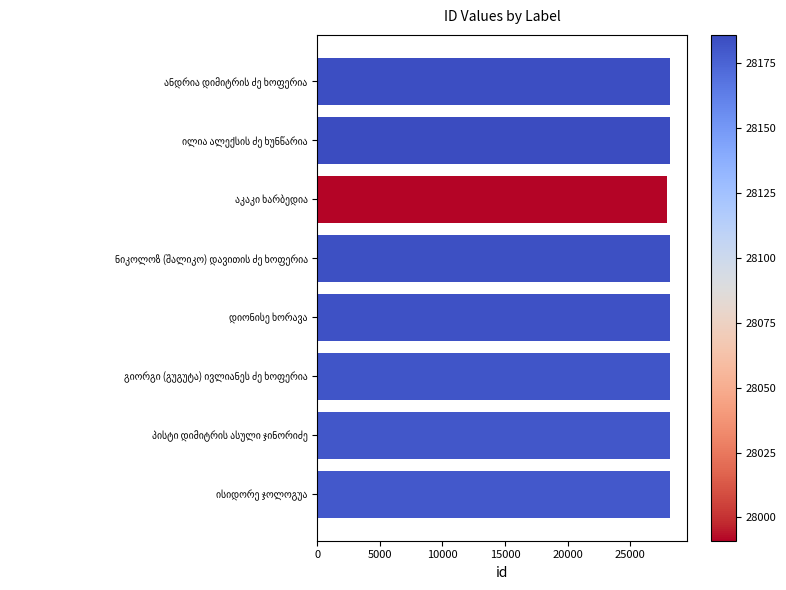

What is the smallest value displayed?

27991